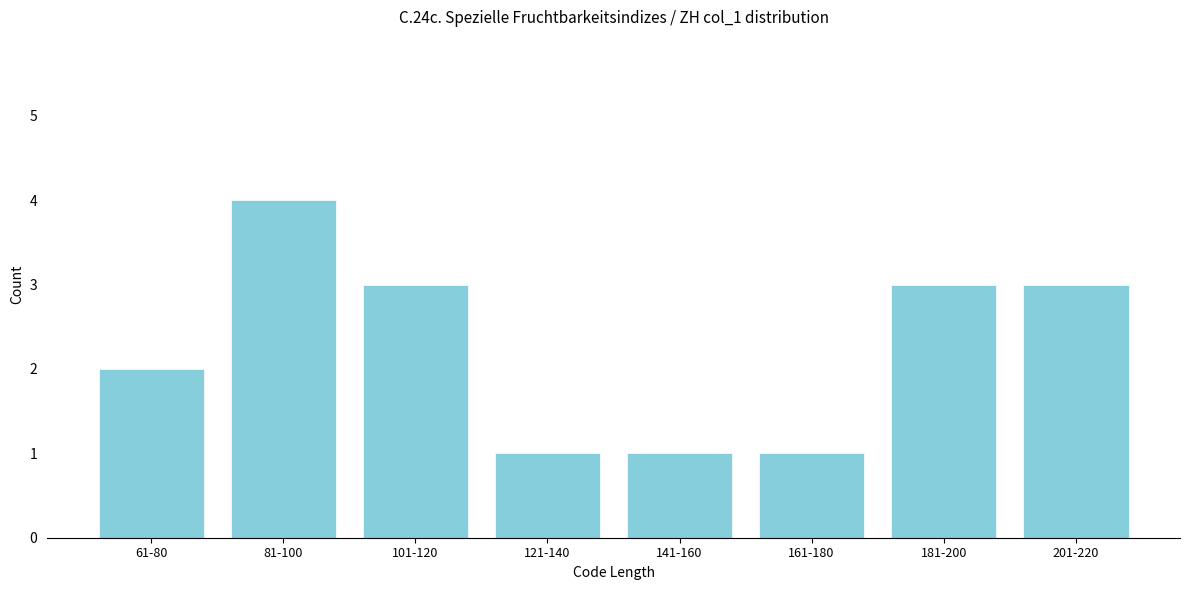

Reading left to right, what are all the values shown in this chart?

2	4	3	1	1	1	3	3